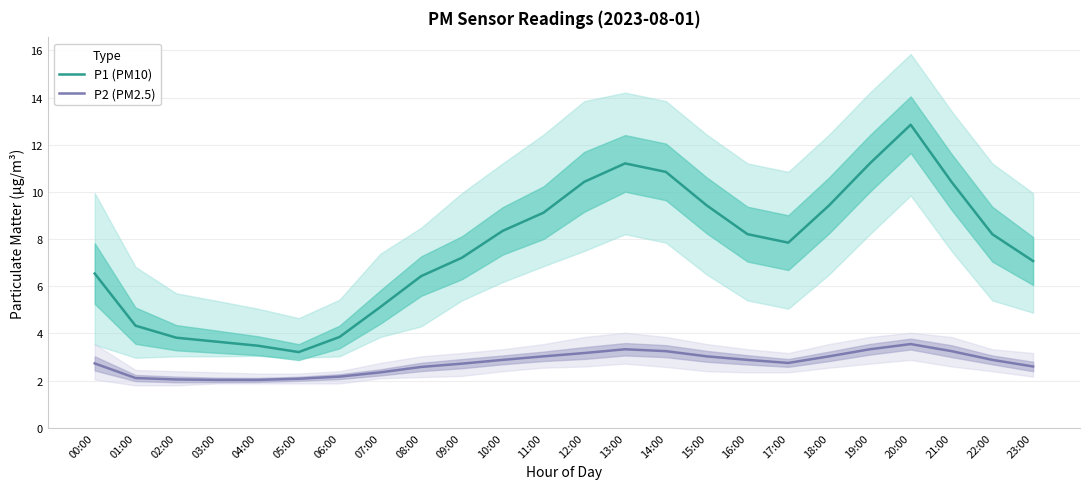

At how many categories does at least one series exceed 10?

6